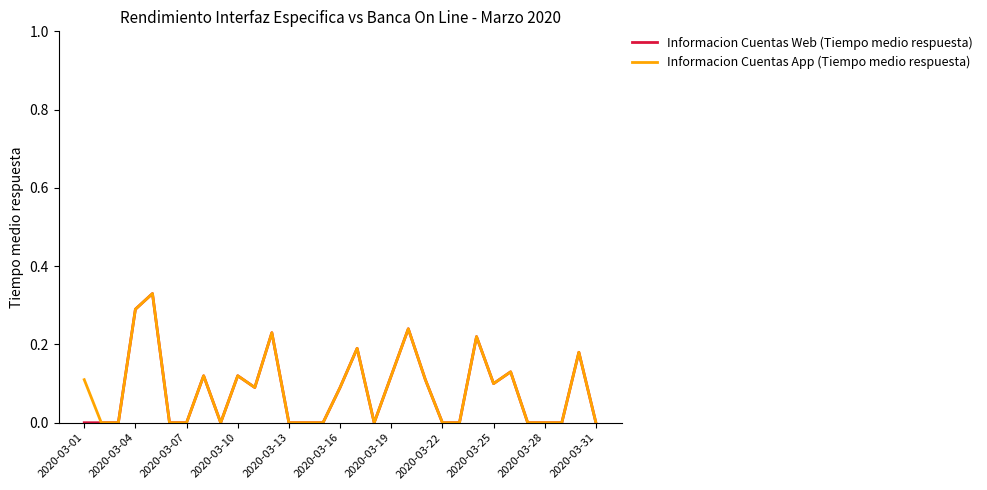

Is it true that Informacion Cuentas App (Tiempo medio respuesta) equals 0.0 at 2020-03-22?

True